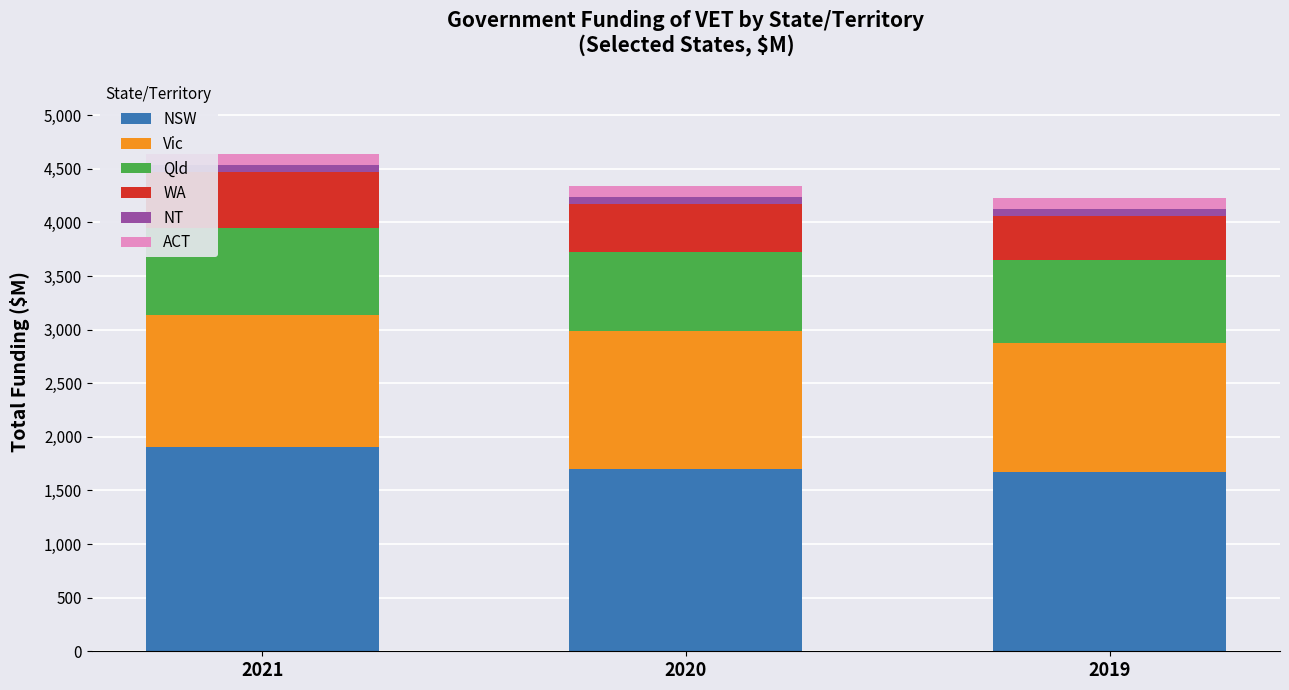

Is it true that NSW equals 2219.7 at 2020?

False